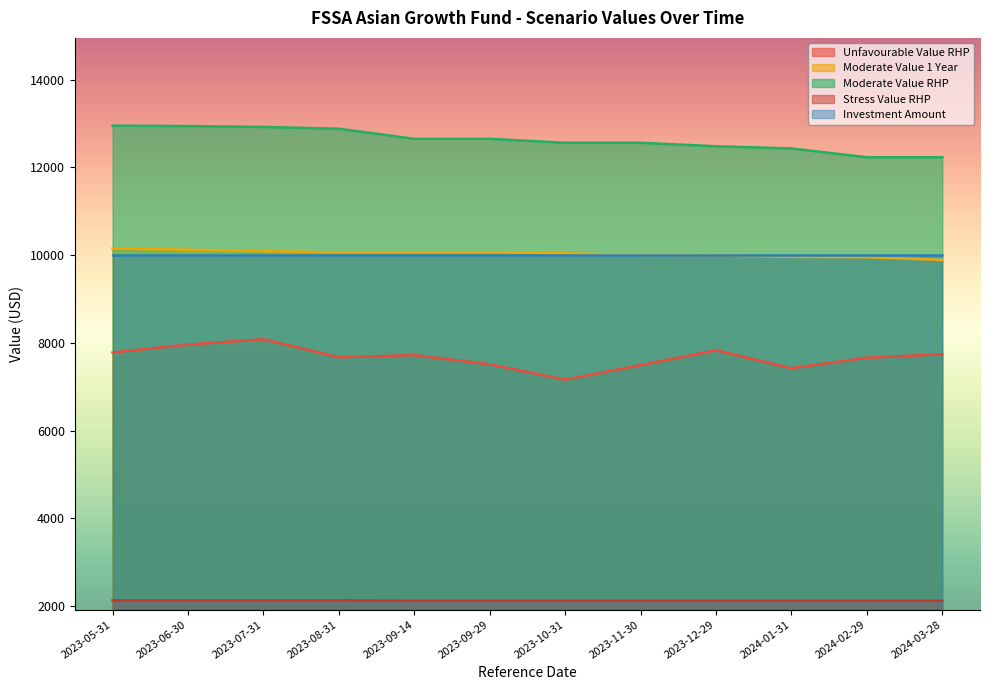

Is the value of Unfavourable Value RHP at 2023-11-30 greater than the value of Moderate Value RHP at 2024-03-28?

No